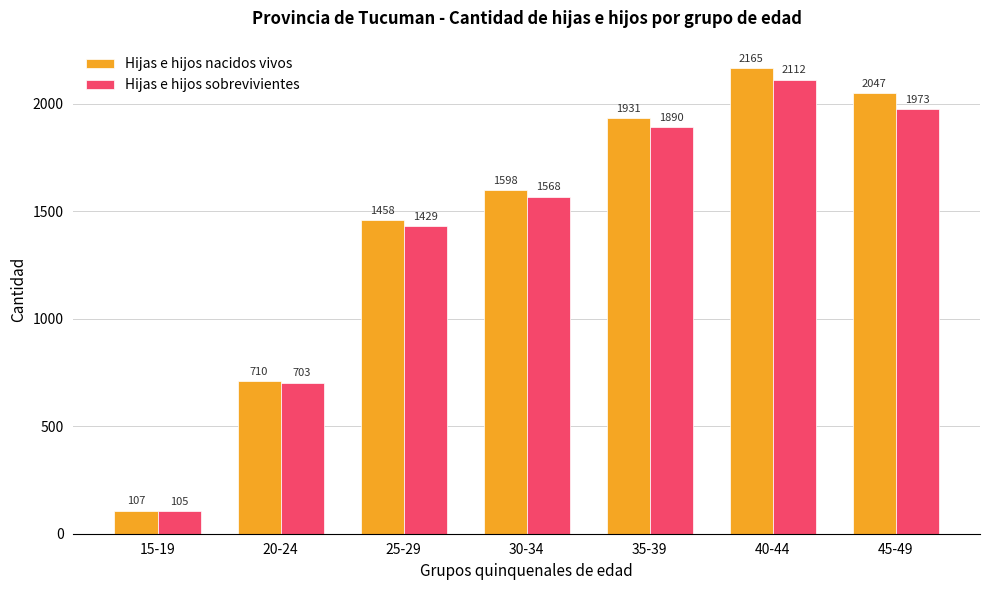

How many distinct data groups are displayed?

2